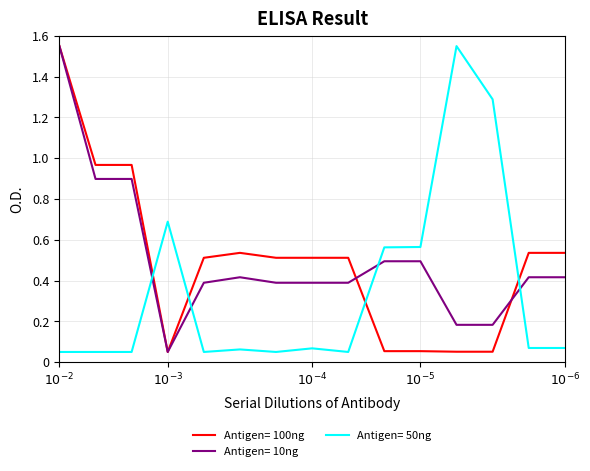

Reading left to right, what are all the values shown in this chart?

Ціна: 1.6	1.0	1.0	0.1	0.5	0.5	0.5	0.5	0.5	0.1	0.1	0.1	0.1	0.5	0.5
Доп. ціна: 1.6	0.9	0.9	0.1	0.4	0.4	0.4	0.4	0.4	0.5	0.5	0.2	0.2	0.4	0.4
Залишок: 0.1	0.1	0.1	0.7	0.1	0.1	0.1	0.1	0.1	0.6	0.6	1.6	1.3	0.1	0.1